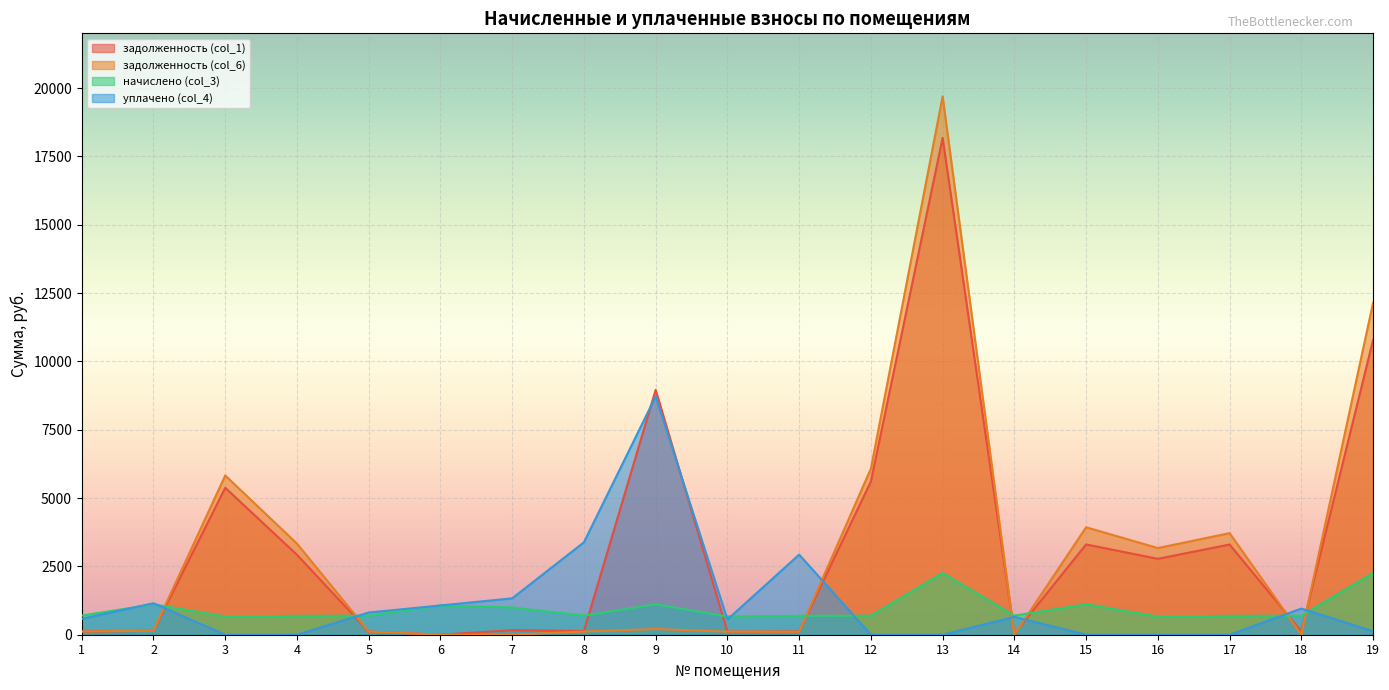

At which label is задолженность (col_1) closest to 9086?

9